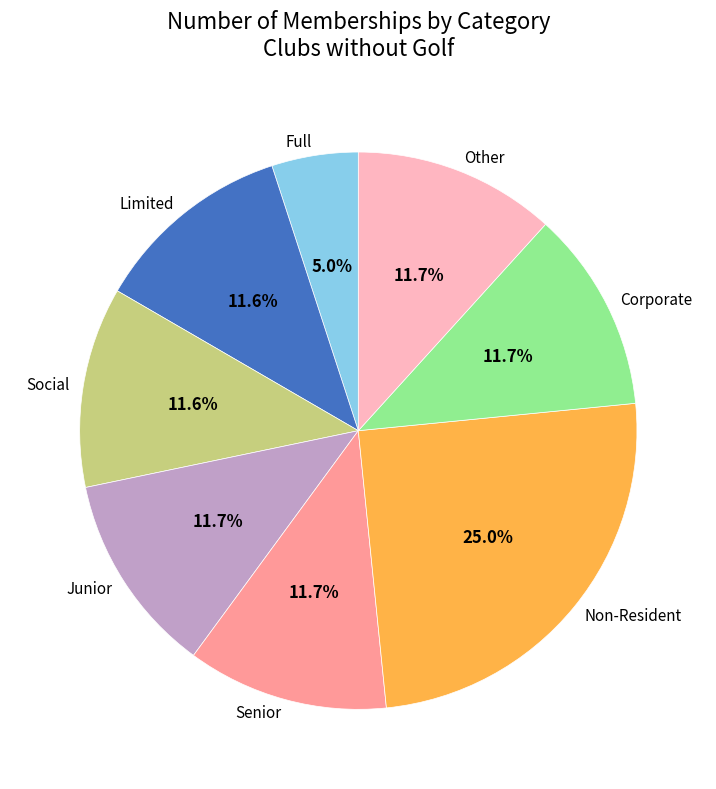

What portion of the pie excludes Limited?

88.4%